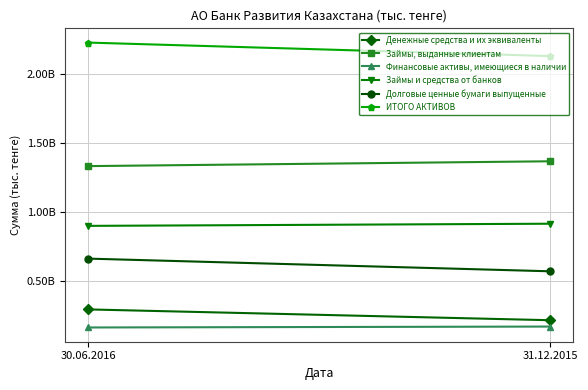

How many lines are shown in the chart?

6